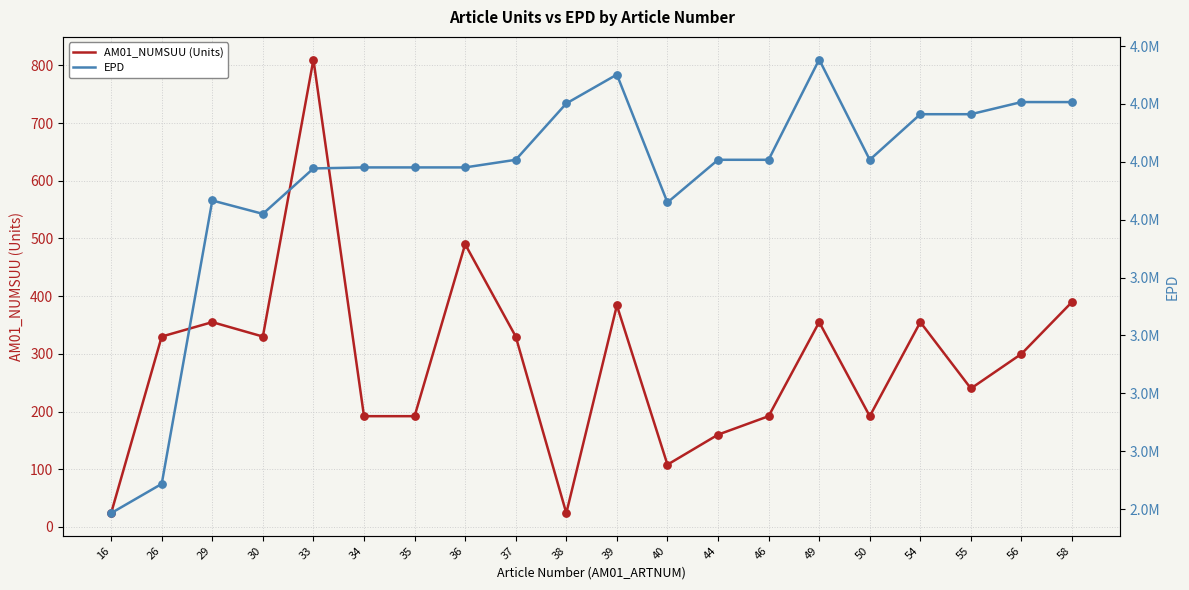

Which series contains the lowest Y value?

AM01_NUMSUU (Units)